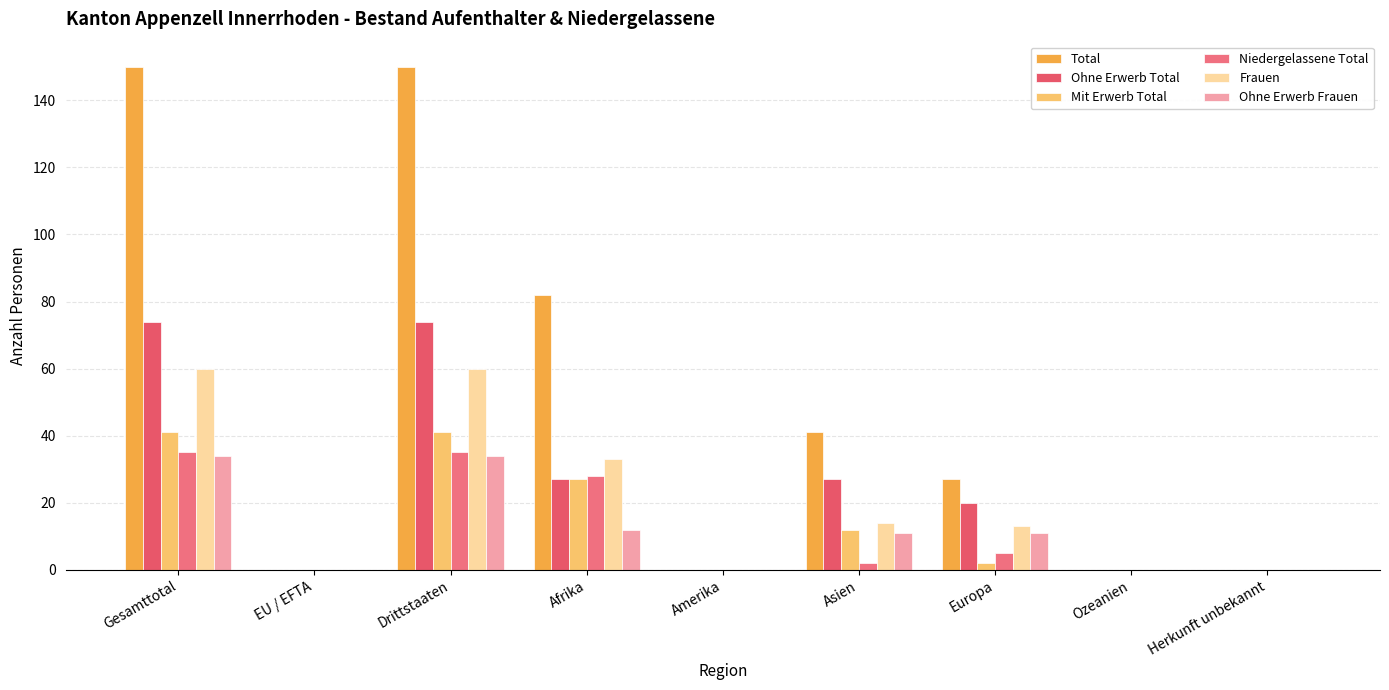

Rank the series at Asien from lowest to highest value.

Niedergelassene Total, Ohne Erwerb Frauen, Mit Erwerb Total, Frauen, Ohne Erwerb Total, Total